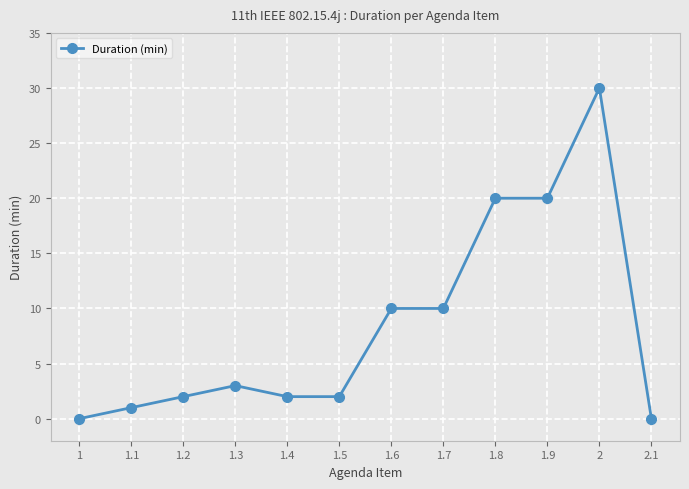

True or false: the data shows 47 at 2.

False